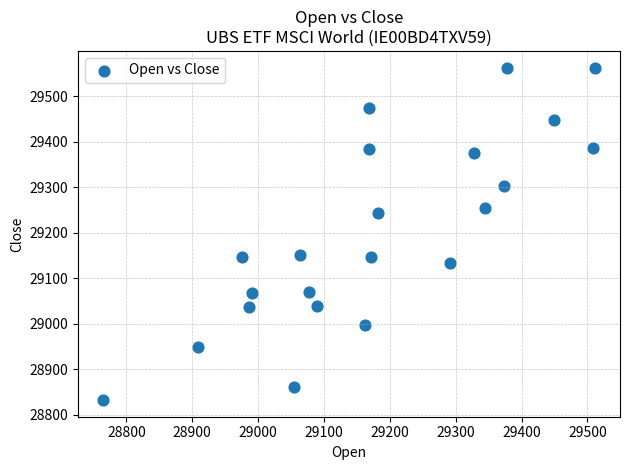

What is the range of Y values (max minus min)?

731